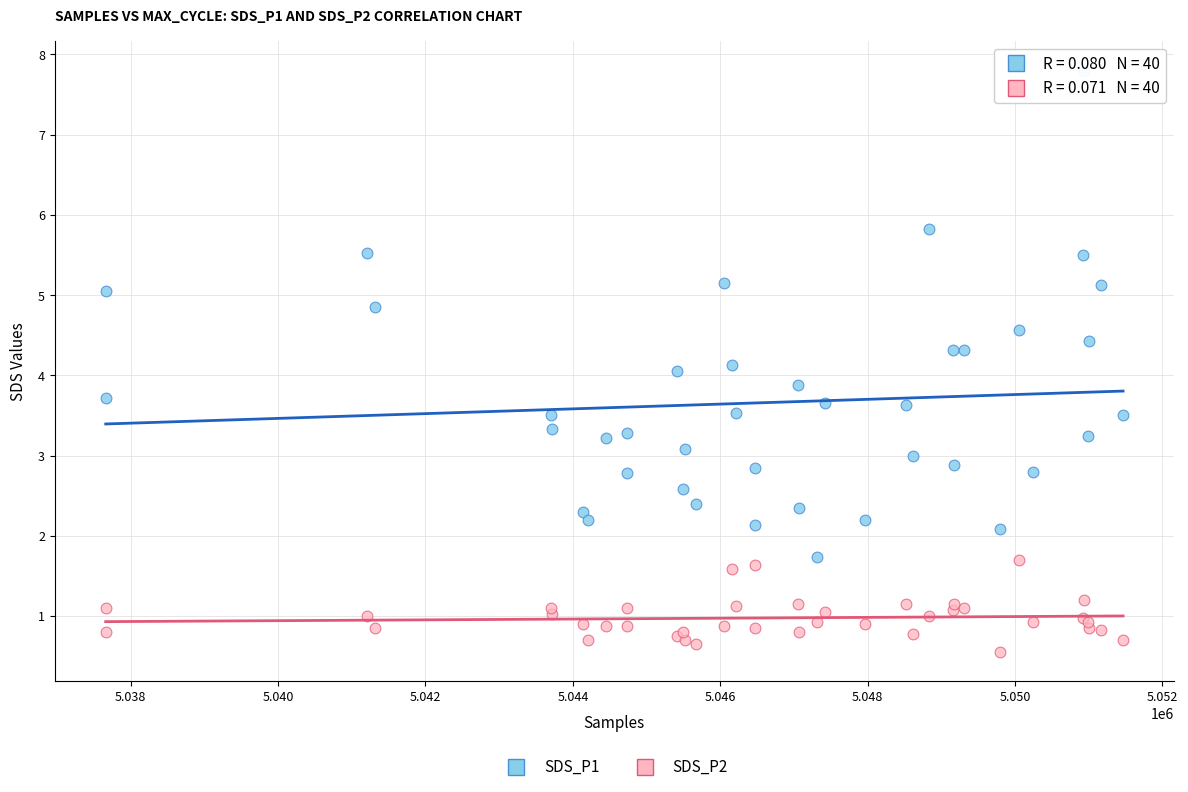

Which series has the widest spread of Y values?

SDS_P1